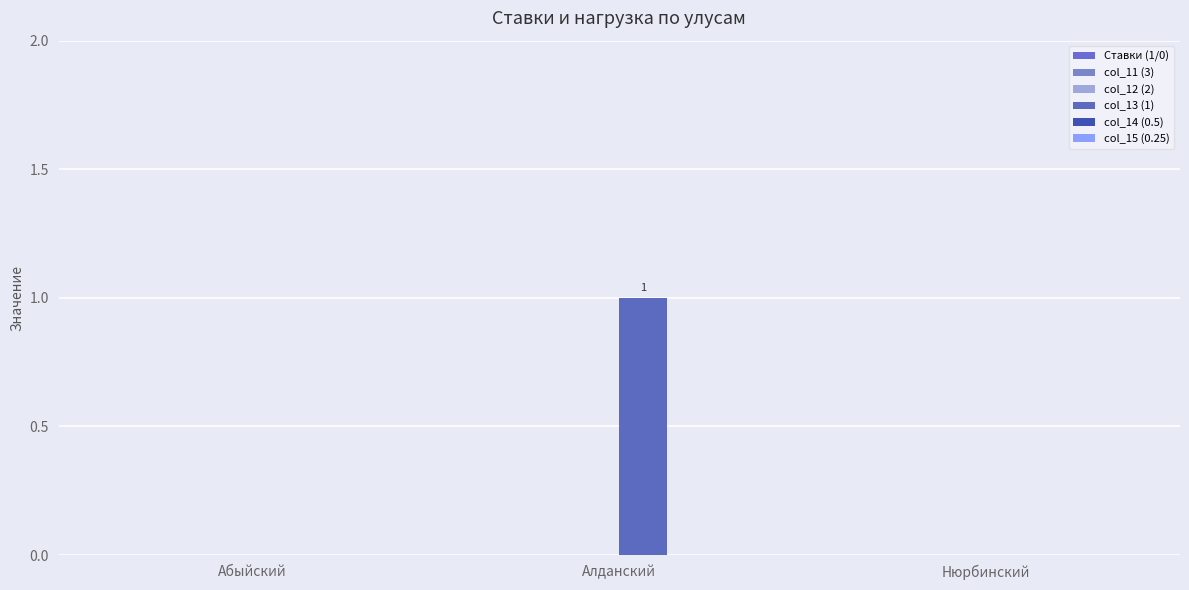

Between Абыйский and Нюрбинский, which is larger?

Абыйский